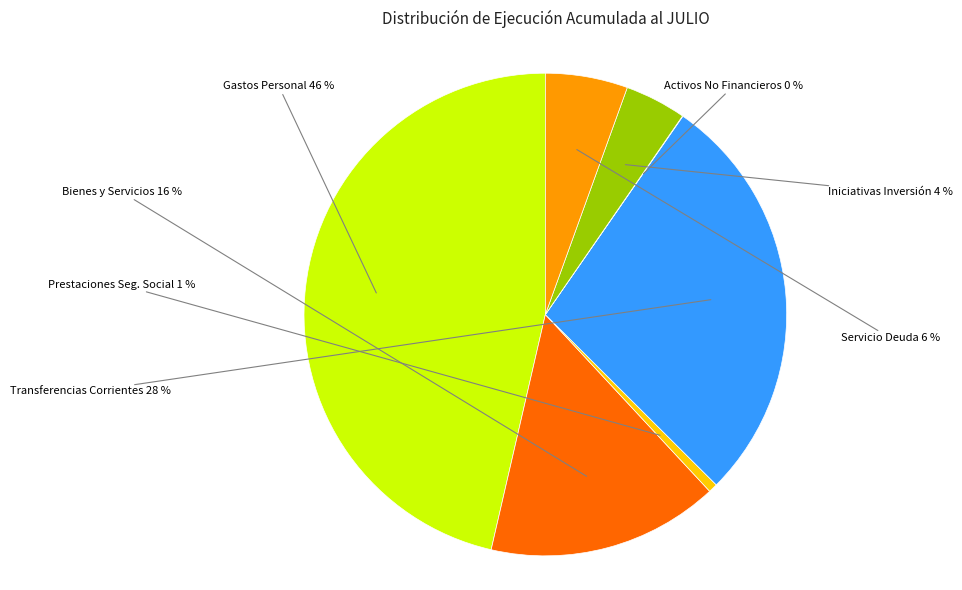

To the nearest percent, what is the average slice percentage?

14%